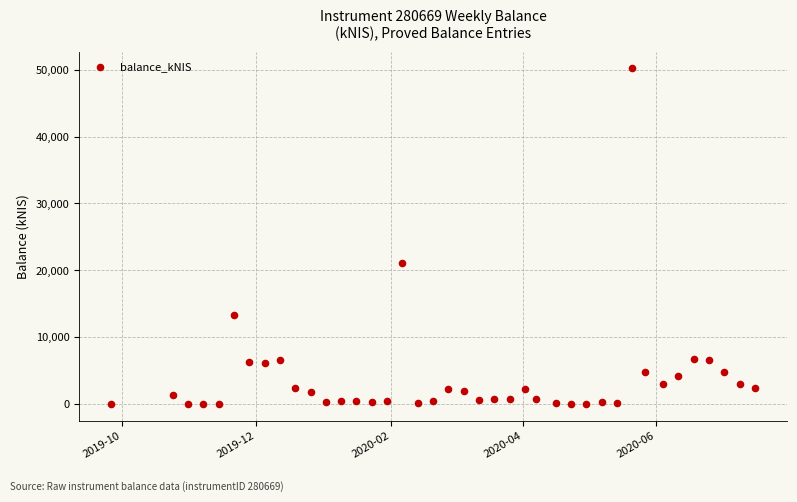

What Y value in the scatter plot is closest to 25092?

21119.7